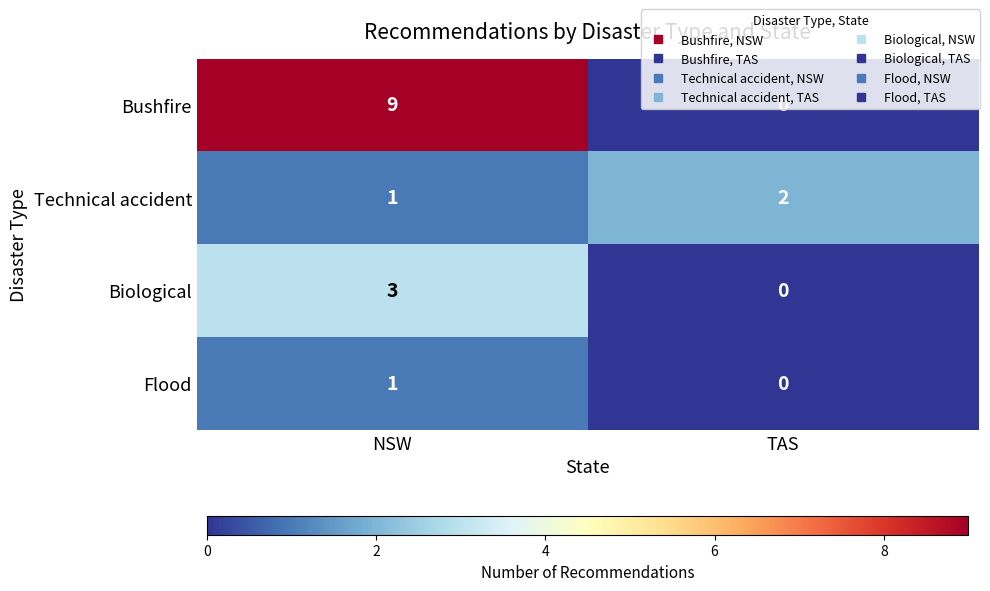

The Flood series shows 0 at TAS. True or false?

True